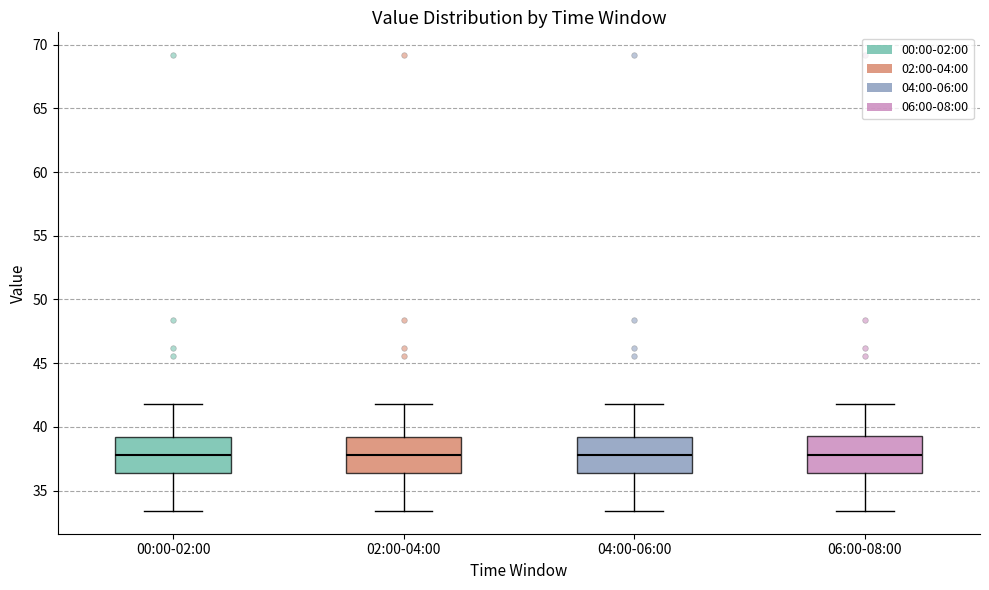

Where does the median line of the box for 04:00-06:00 sit on the y-axis? The values are not printed on the chart, so give them approximately, as read against the axis.

38.0